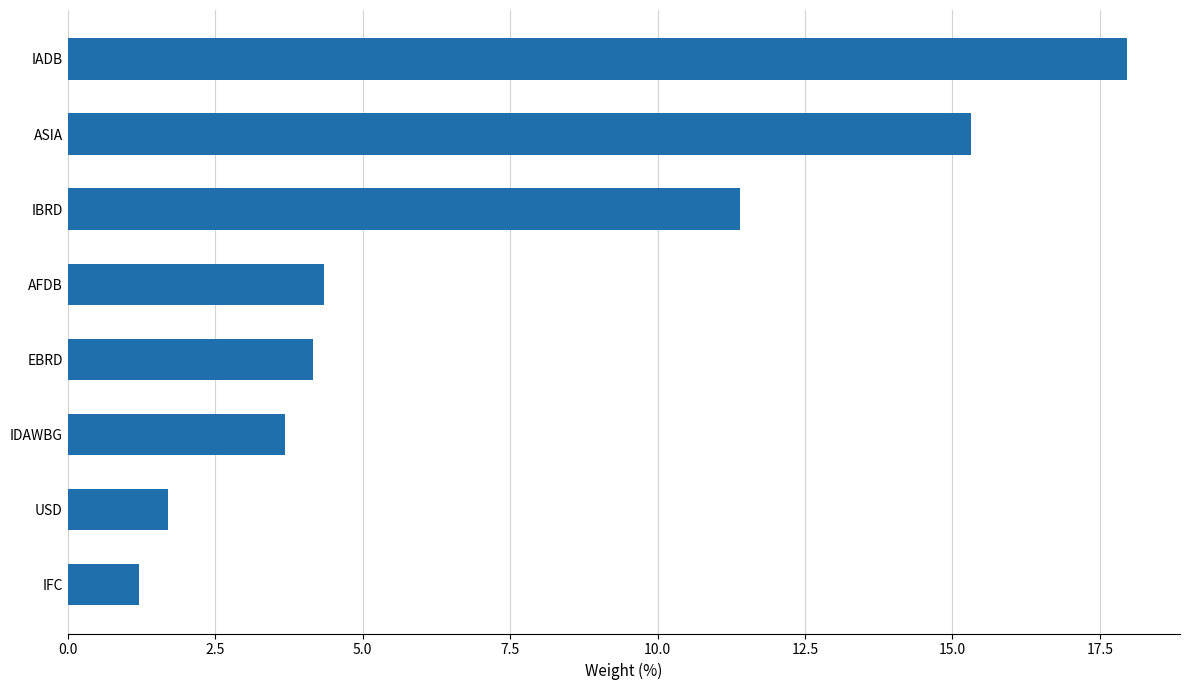

Count the number of values greater than 4.

5